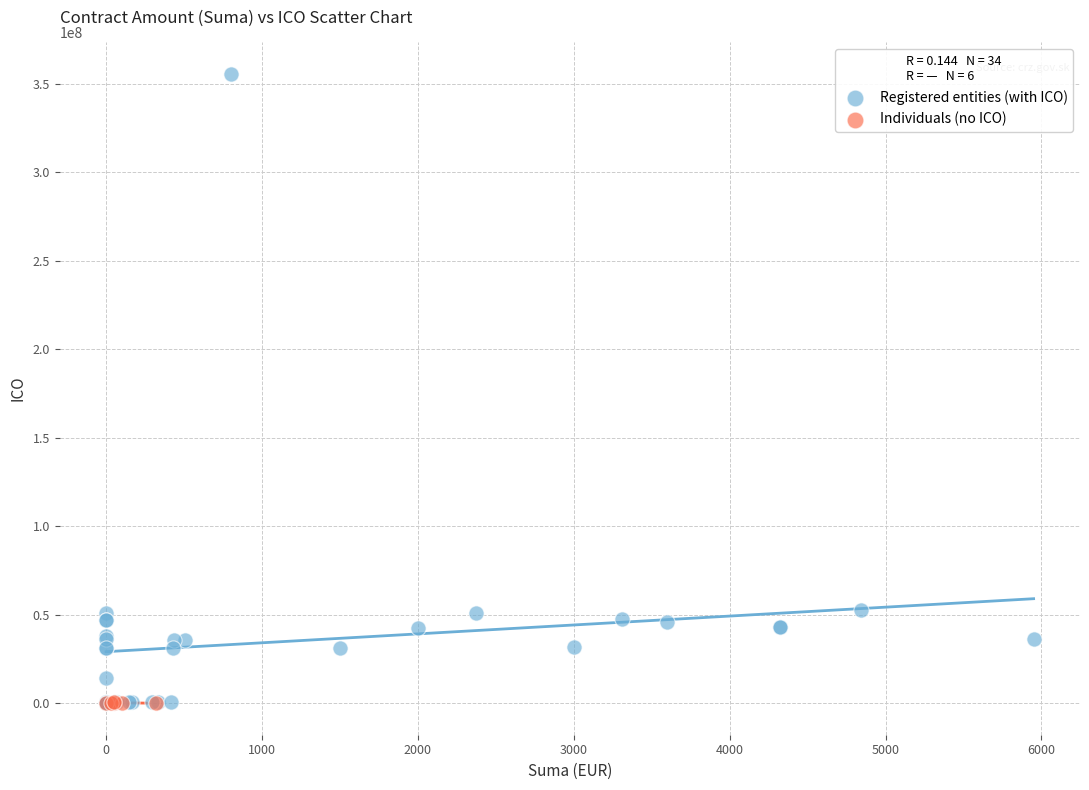

What are all the series names shown in the legend?

Registered entities (with ICO), Individuals (no ICO)